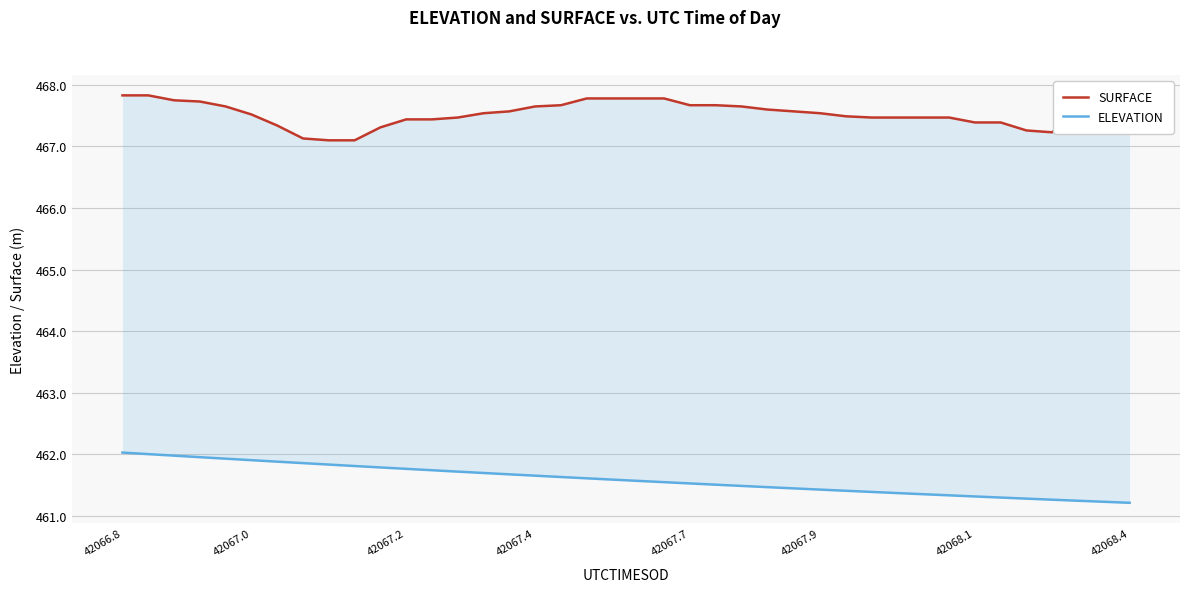

What is the sum of all SURFACE values?

18701.3